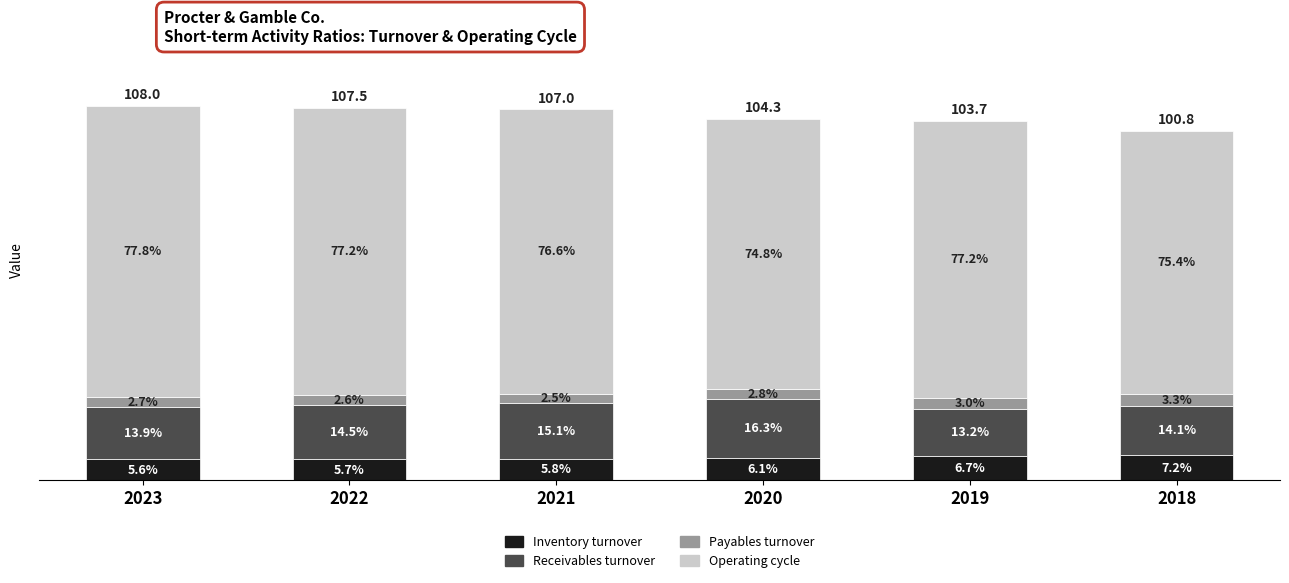

List the labels in order of Receivables turnover value, smallest first.

2019, 2018, 2023, 2022, 2021, 2020